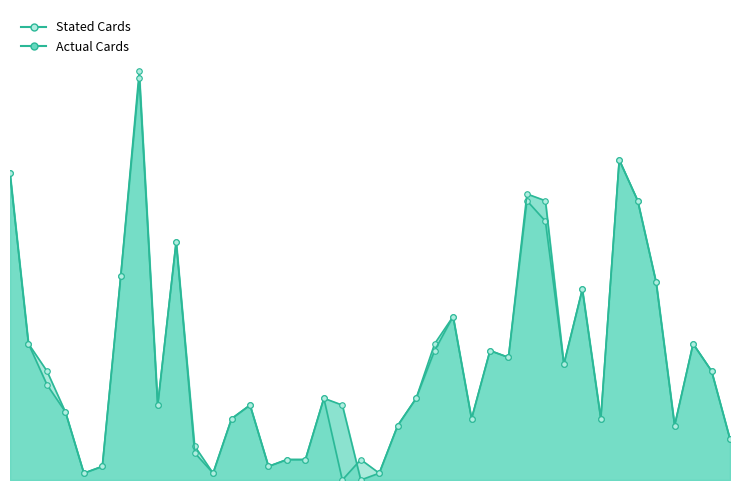

What is the total value across all series at 82?

60